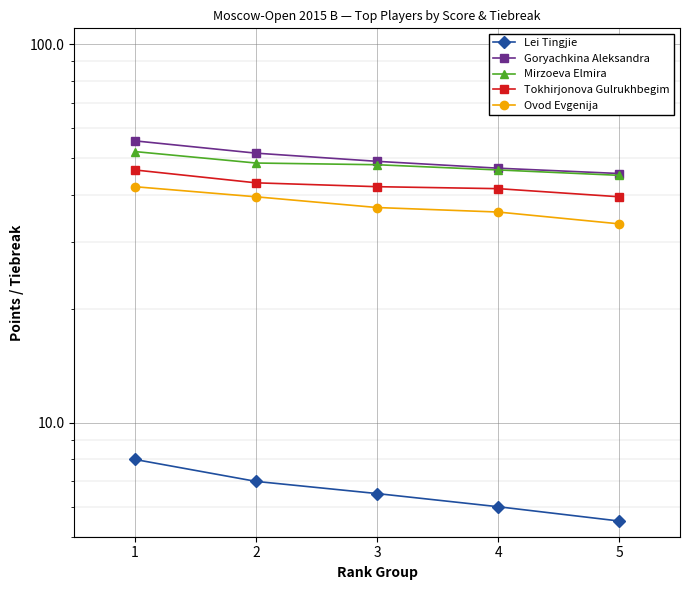

What is the value of the Goryachkina Aleksandra point at the 4th from the left?

47.0